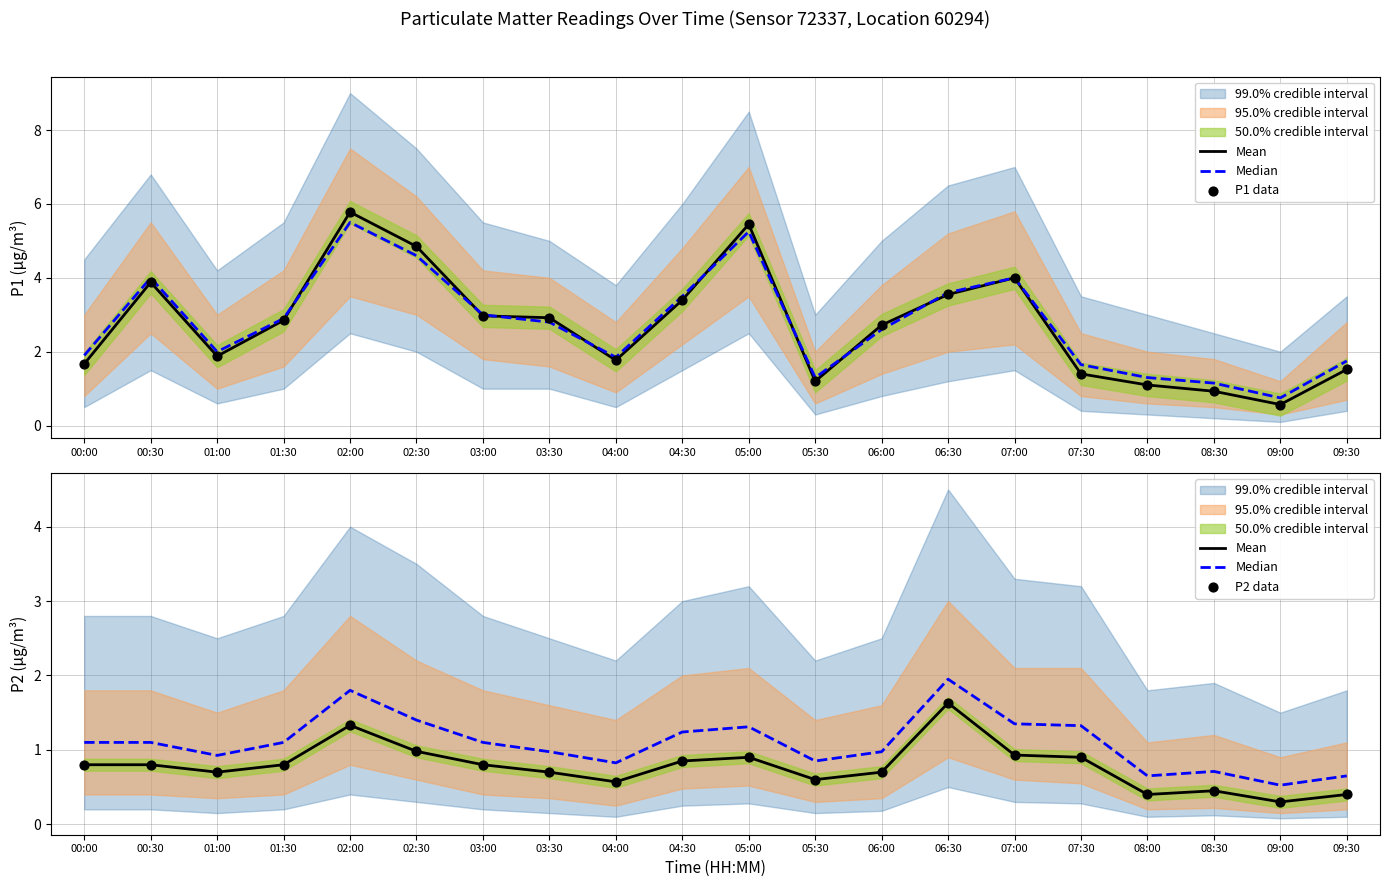

Which series reaches the minimum Y coordinate?

Mean